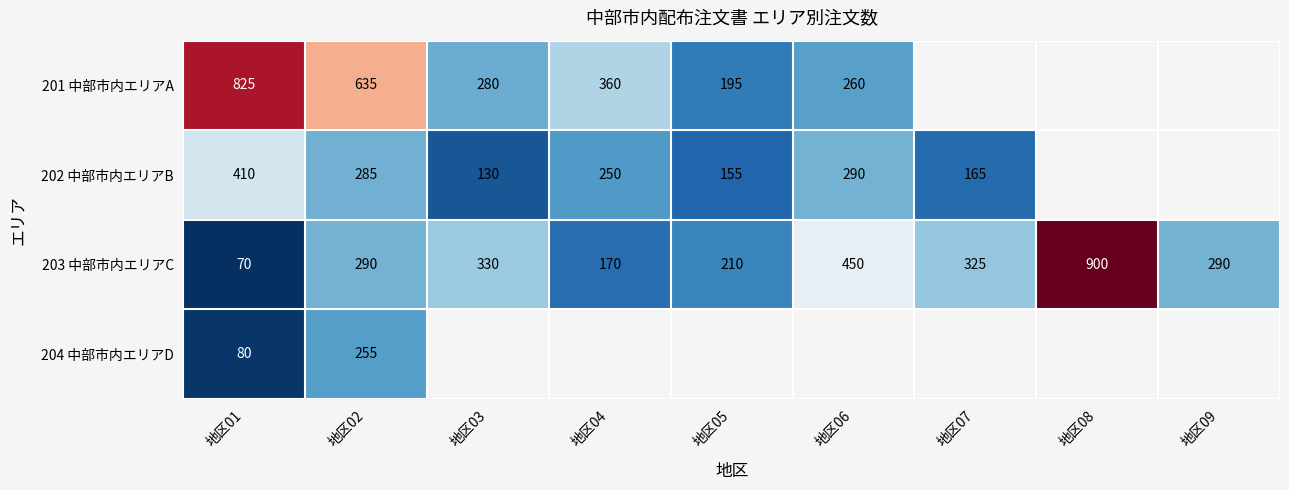

At how many categories does at least one series exceed 106?

9